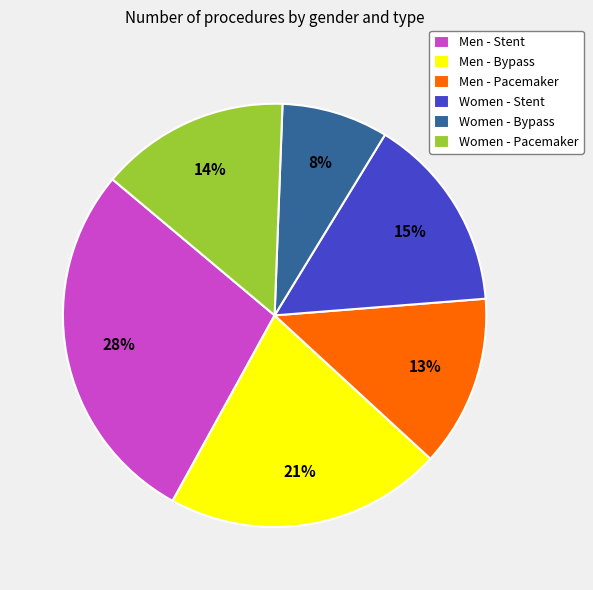

Between Men - Stent and Women - Stent, which is larger?

Men - Stent